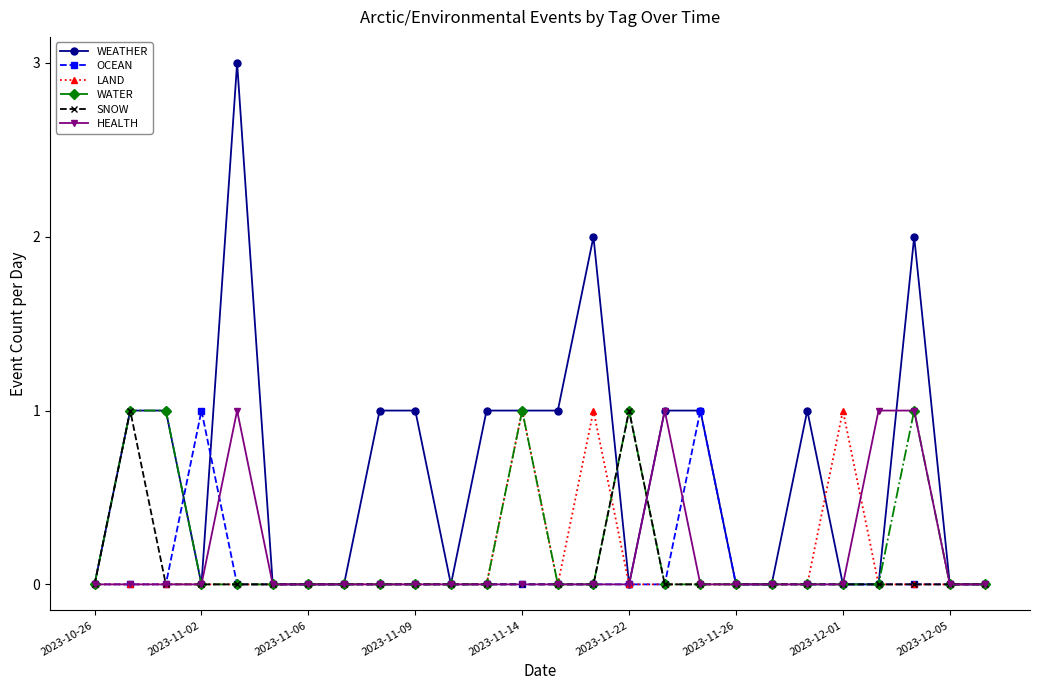

Which series has the largest range (max minus min)?

WEATHER